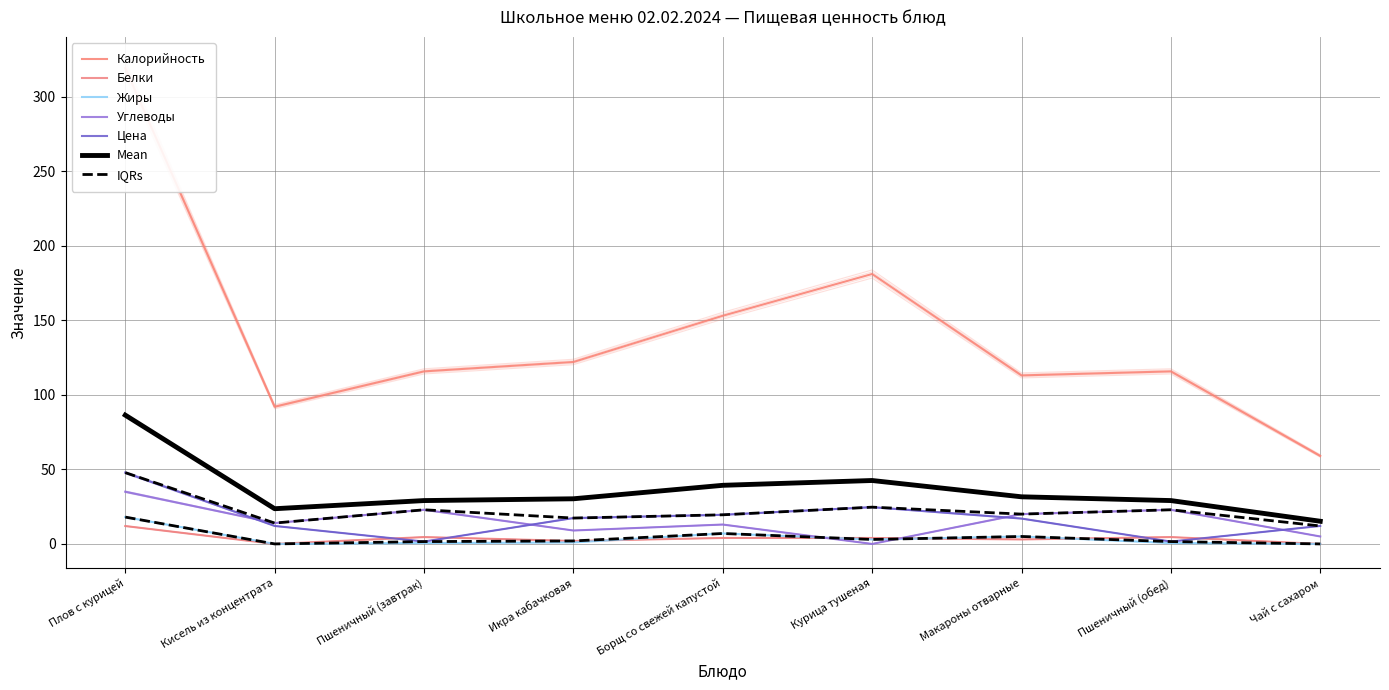

How many data points in Калорийность are above 113?

6